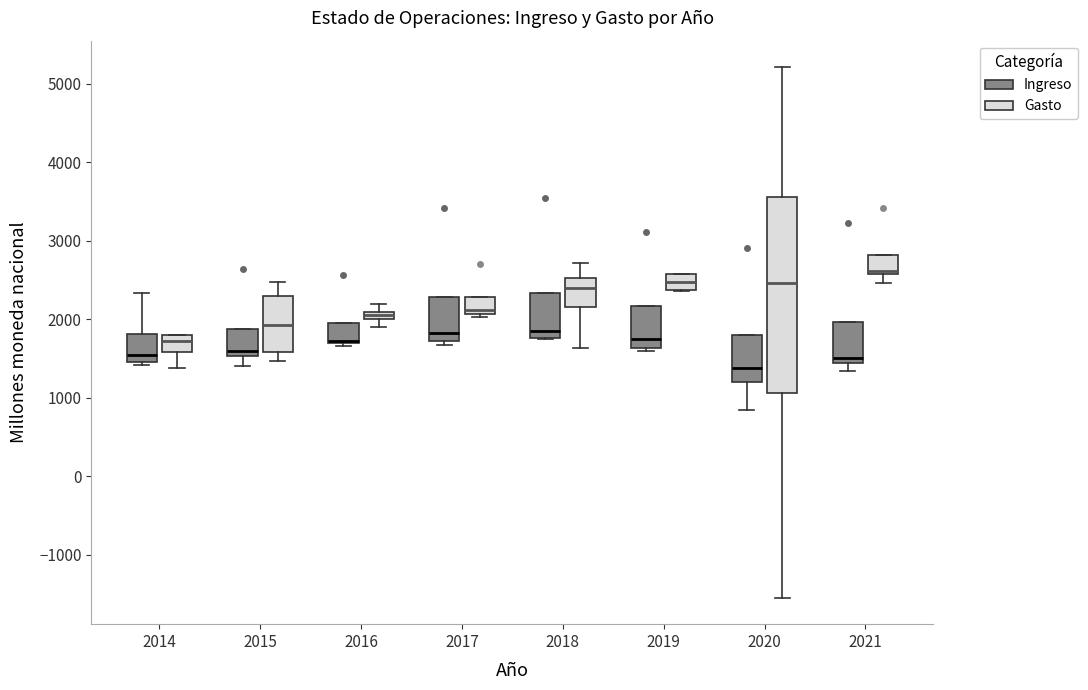

Comparing the boxes themselves (not the whiskers), which one is the tallest?

2020 (Gasto)